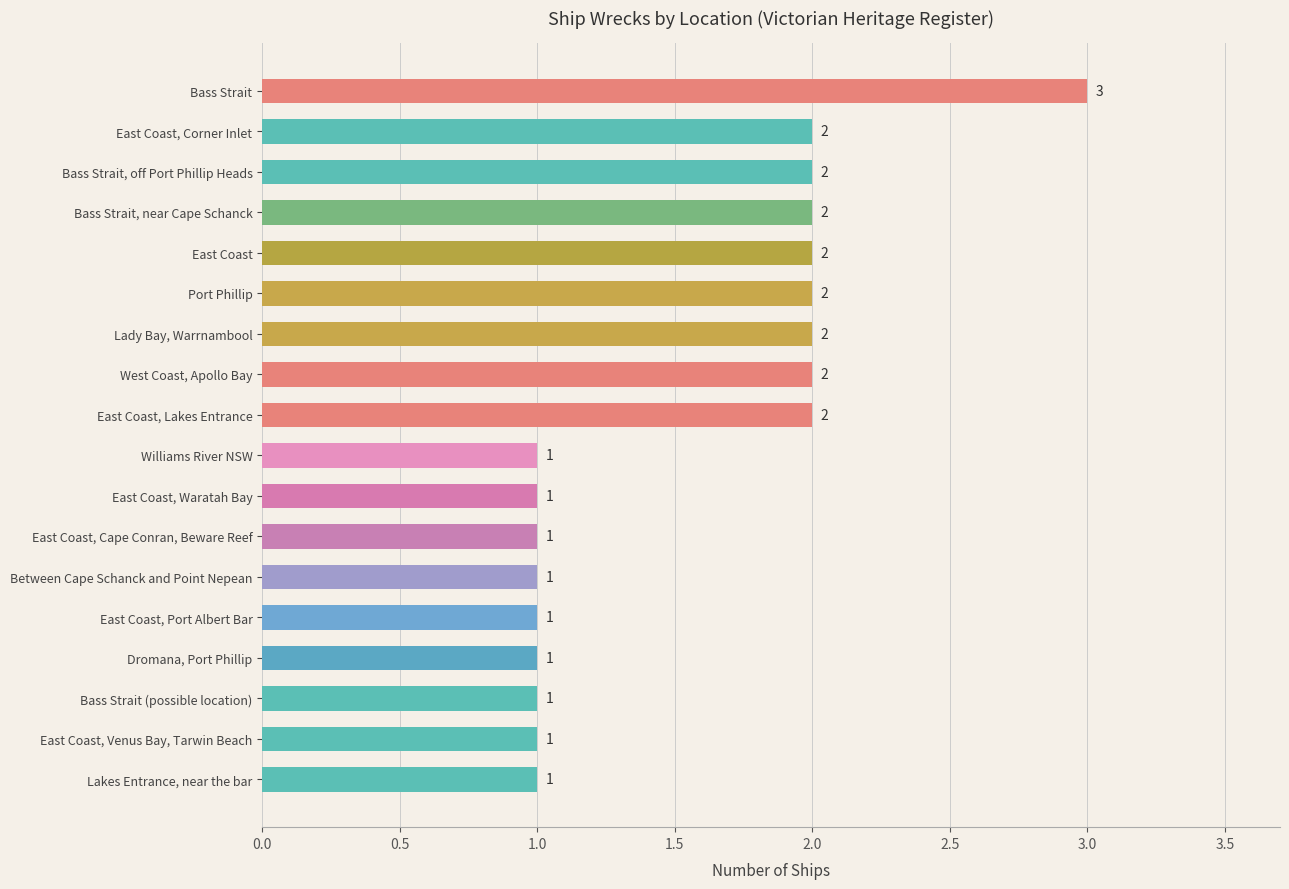

What is the difference between the maximum and minimum values?

2